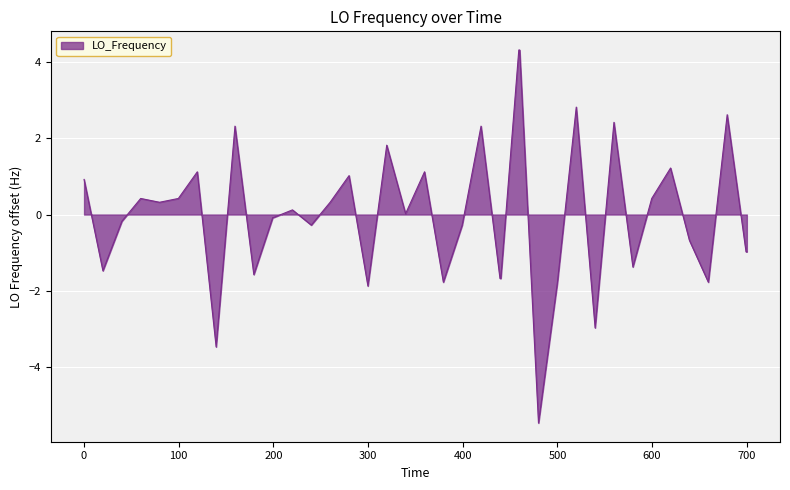

What is the smallest value displayed?

-5.5